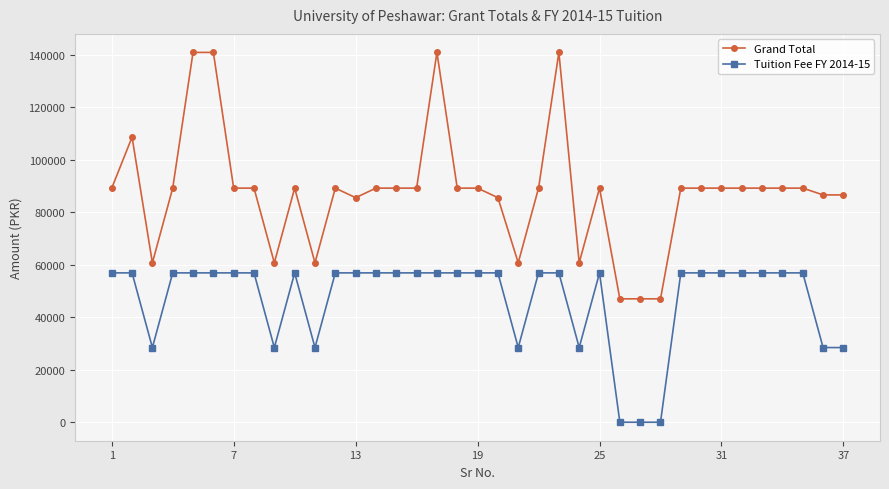

List the series in order of their overall mean, highest first.

Grand Total, Tuition Fee FY 2014-15